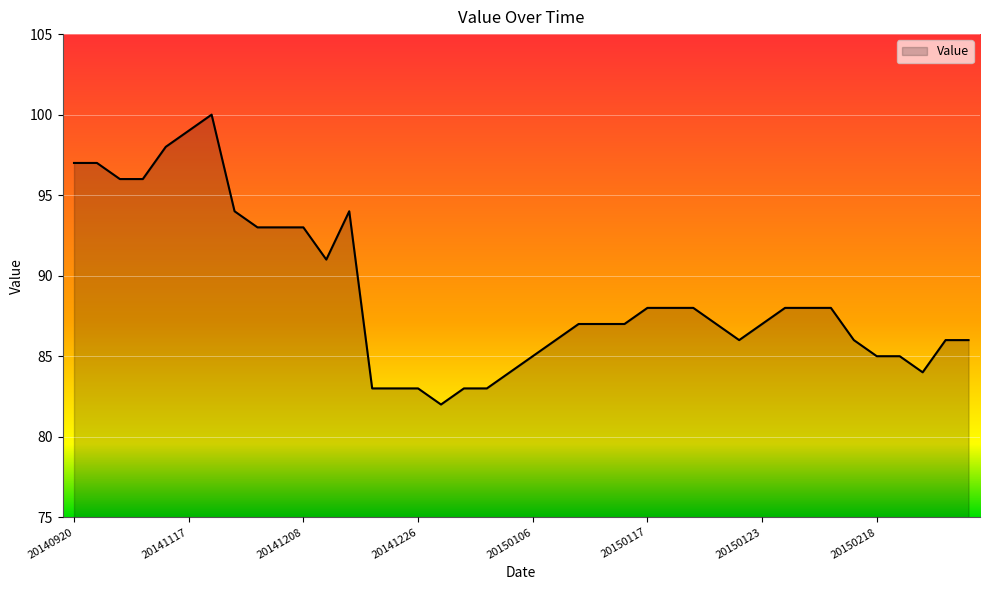

How many categories are shown in the chart?

40